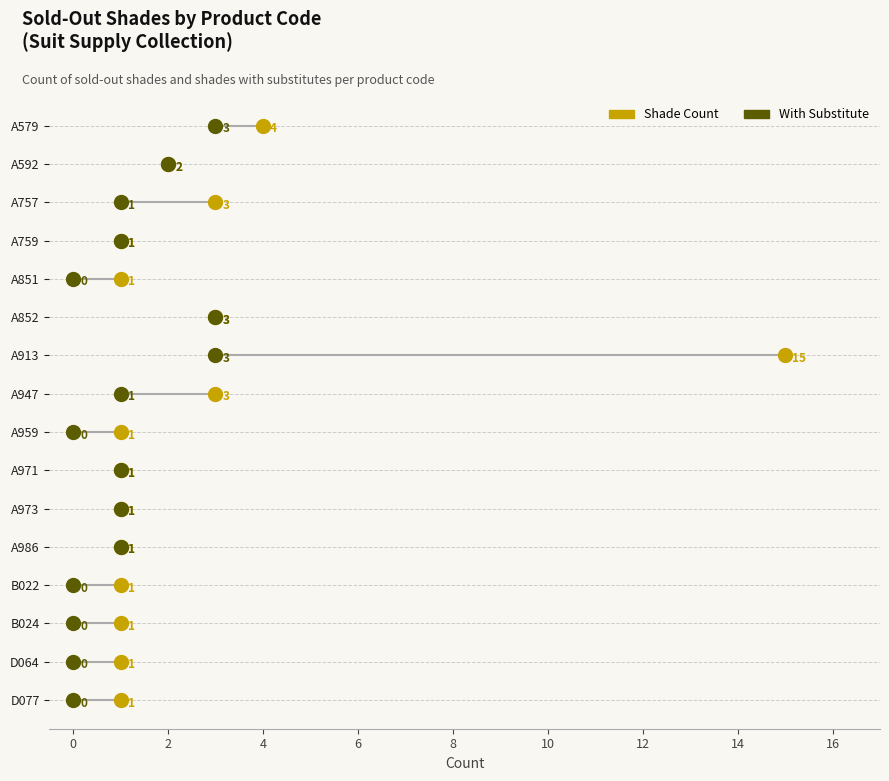

What are all the series names shown in the legend?

Shade Count, With Substitute